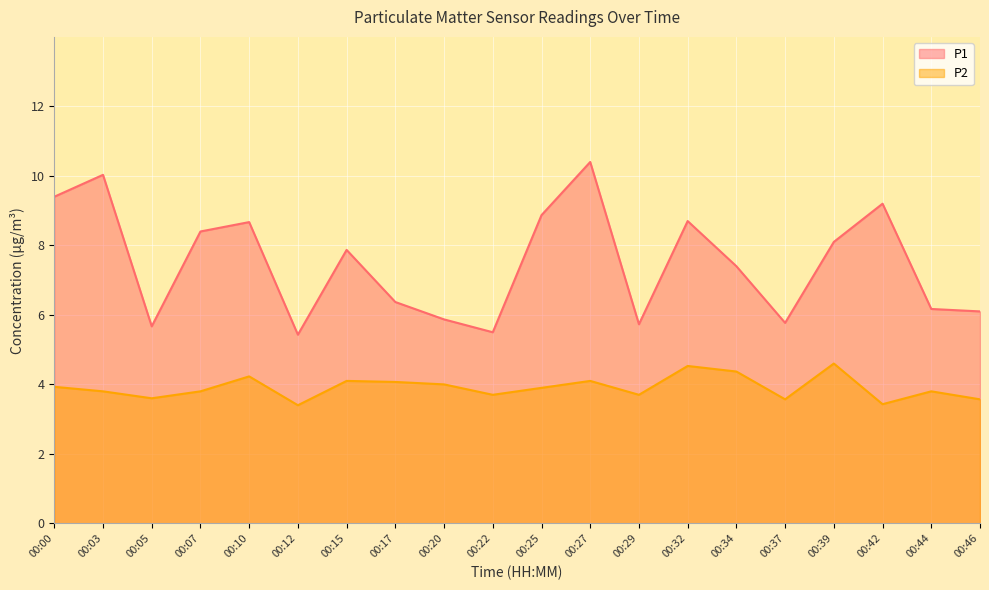

Is the value of P2 at 00:34 greater than the value of P1 at 00:29?

No